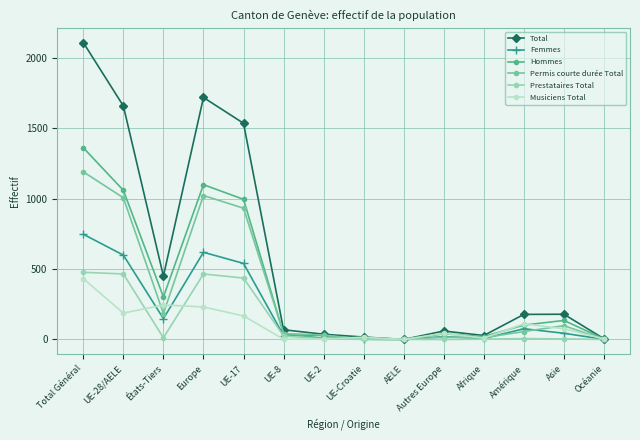

What is the difference between the maximum and second lowest values in the Prestataires Total series?

477